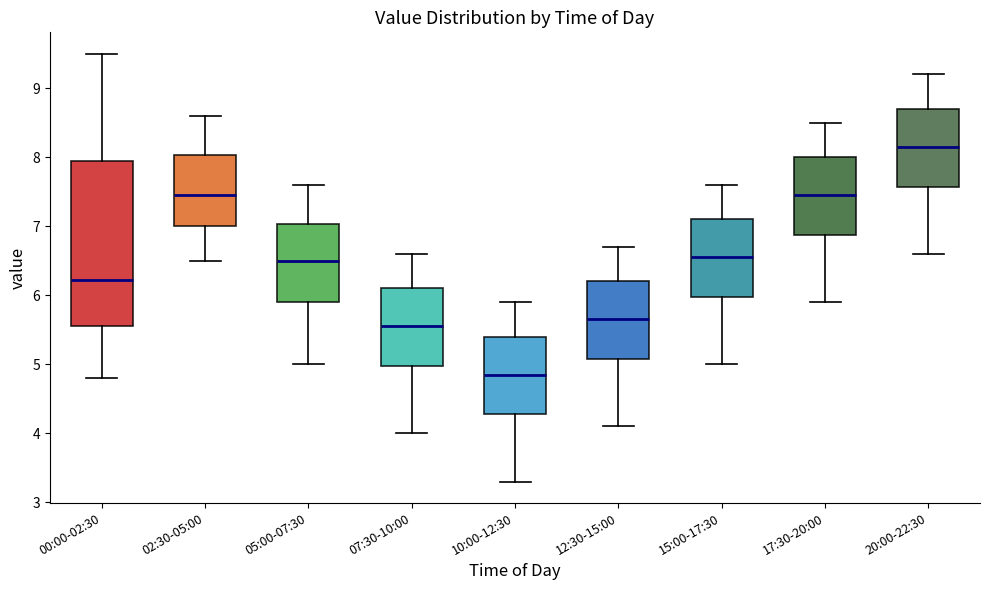

Reading left to right, transcribe this box plot: for each box, give where its median line is, the range the box spans, and where its two whiskers end, as read against the y-axis. The values are not printed on the chart, so give them approximately, as read against the axis.

00:00-02:30: median 6.2, box 5.6 to 7.9, whiskers 4.8 to 9.5
02:30-05:00: median 7.5, box 7.0 to 8.0, whiskers 6.5 to 8.6
05:00-07:30: median 6.5, box 5.9 to 7.0, whiskers 5.0 to 7.6
07:30-10:00: median 5.6, box 5.0 to 6.1, whiskers 4.0 to 6.6
10:00-12:30: median 4.9, box 4.3 to 5.4, whiskers 3.3 to 5.9
12:30-15:00: median 5.7, box 5.1 to 6.2, whiskers 4.1 to 6.7
15:00-17:30: median 6.6, box 6.0 to 7.1, whiskers 5.0 to 7.6
17:30-20:00: median 7.5, box 6.9 to 8.0, whiskers 5.9 to 8.5
20:00-22:30: median 8.2, box 7.6 to 8.7, whiskers 6.6 to 9.2